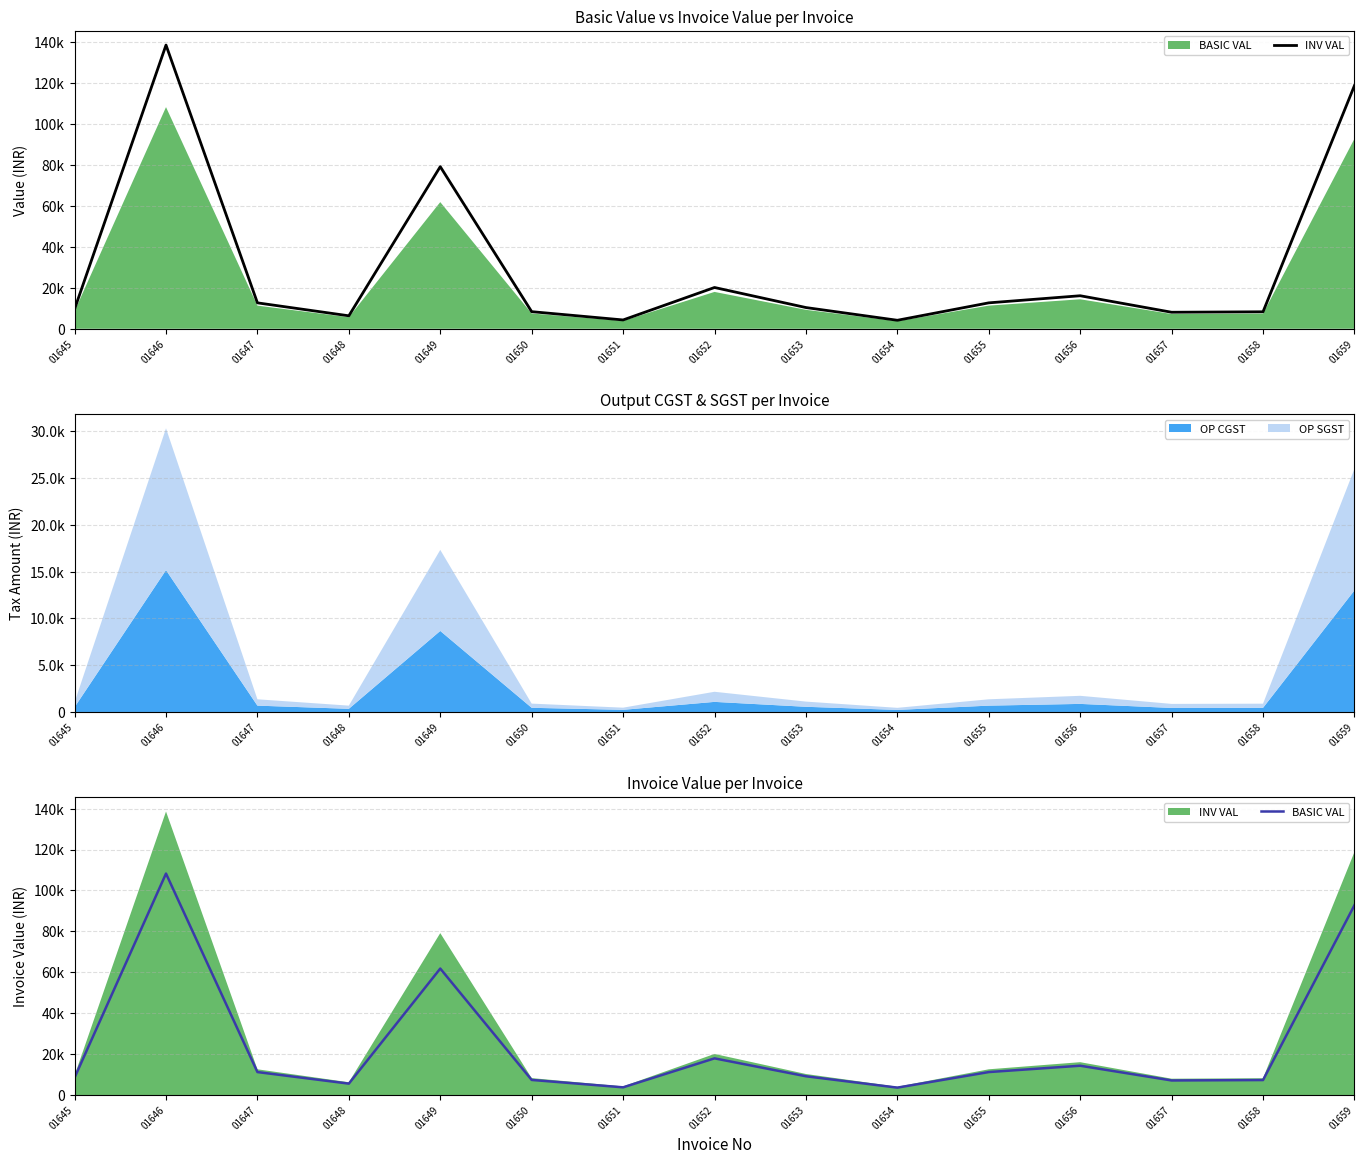

Which label corresponds to the largest value in the chart?

01646